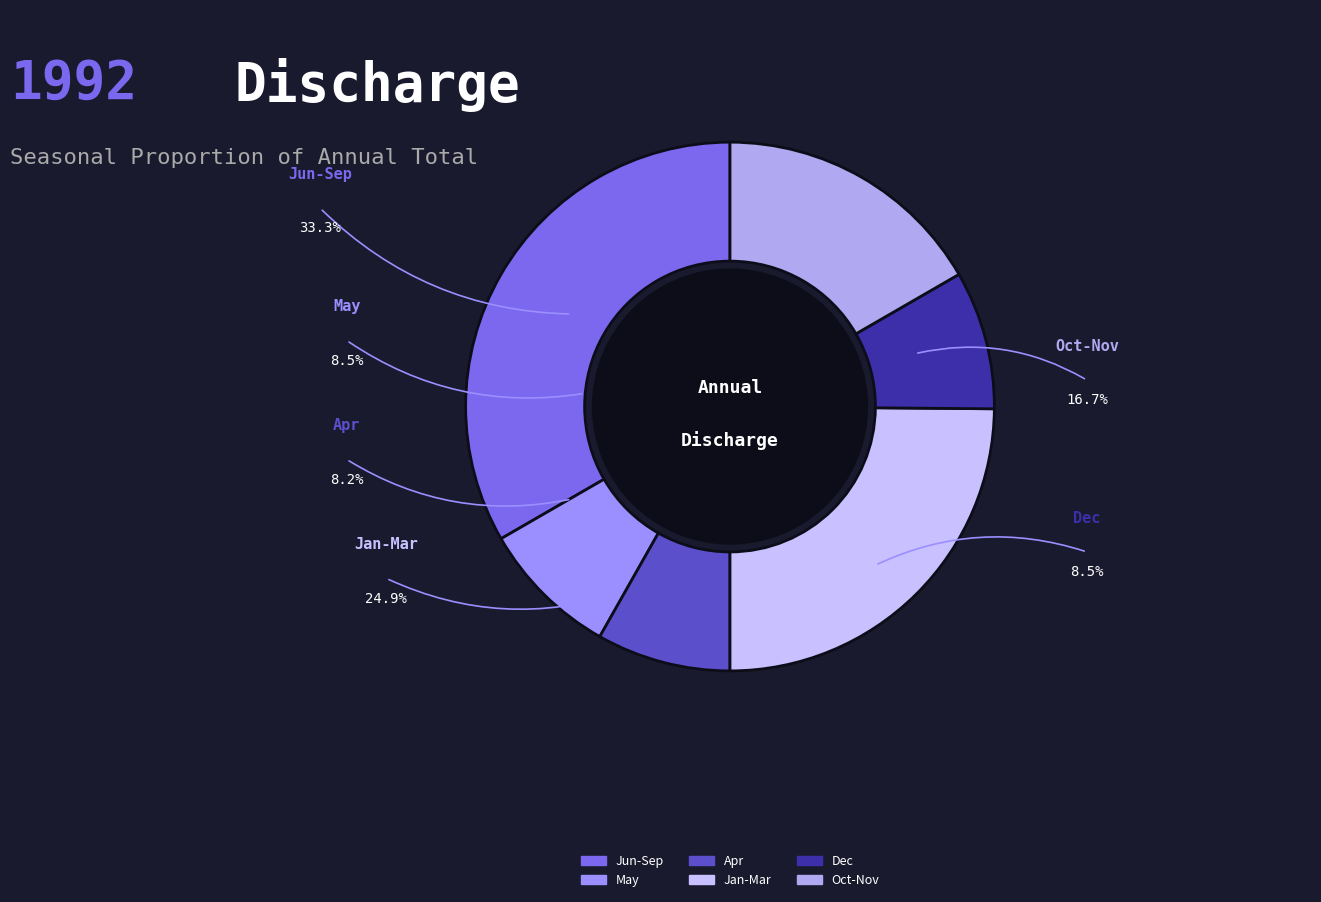

To the nearest percent, what percentage of the pie is Jun-Sep?

33%